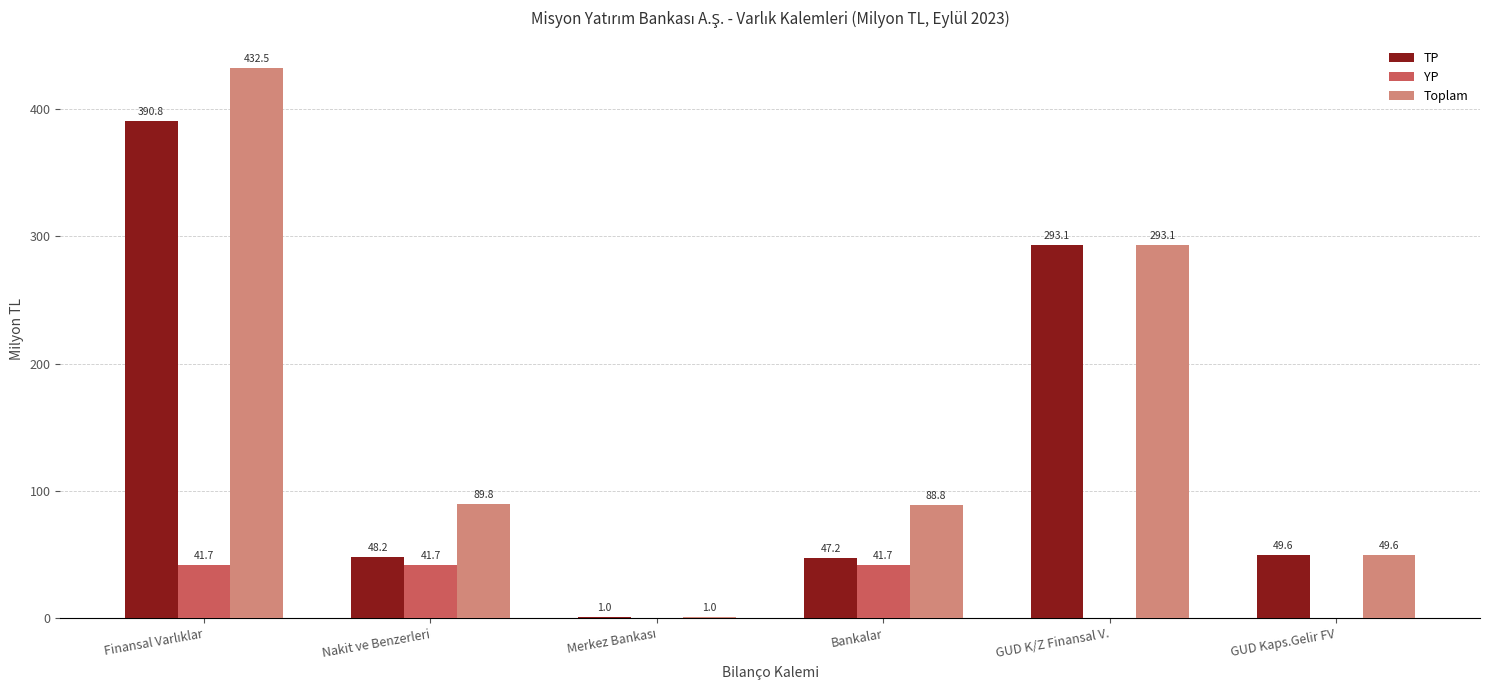

Which series has the largest total across all categories?

Toplam